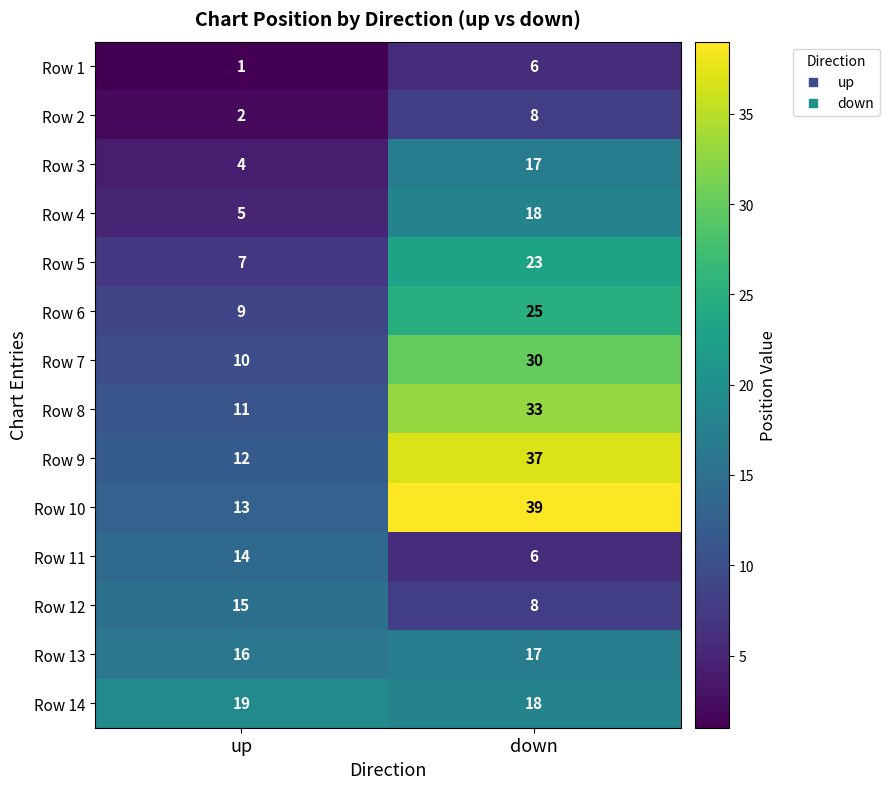

What is the difference between the highest and lowest values at down?

33